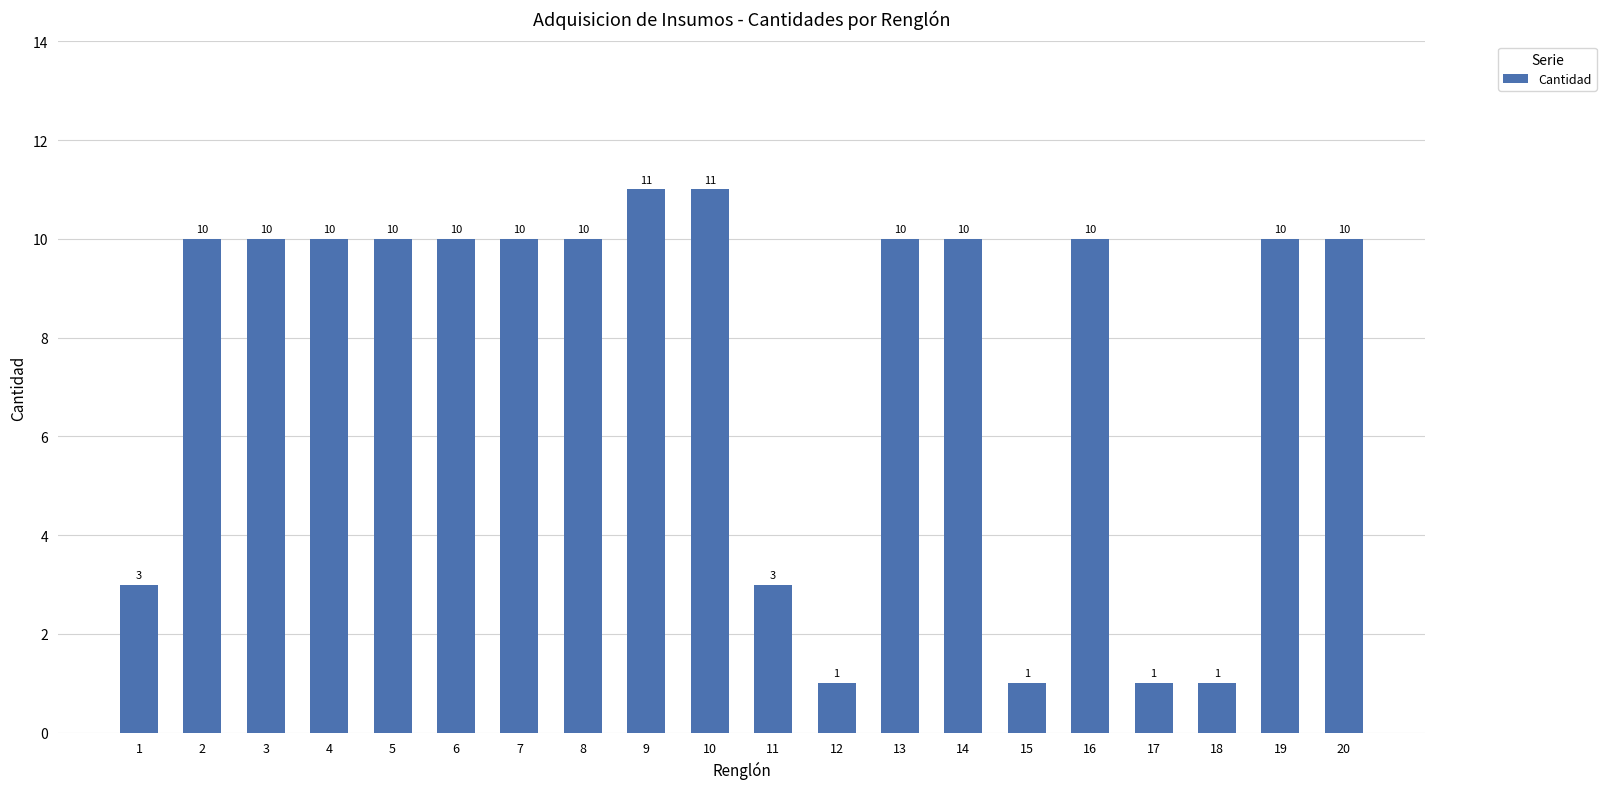

What is the difference between the values at 20 and 15?

9